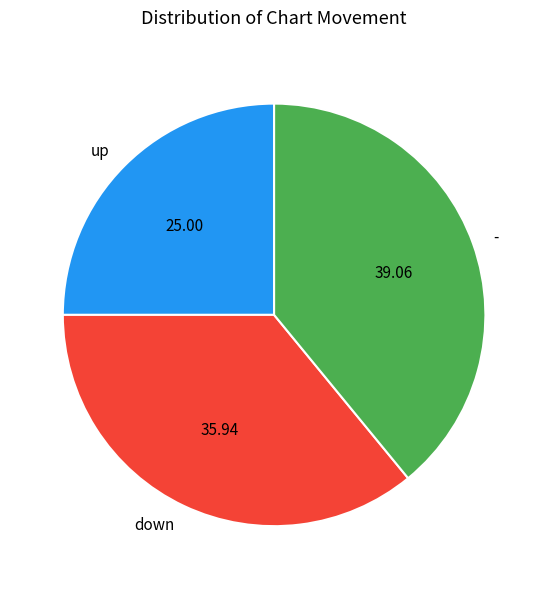

What is the smallest slice in the pie chart?

up